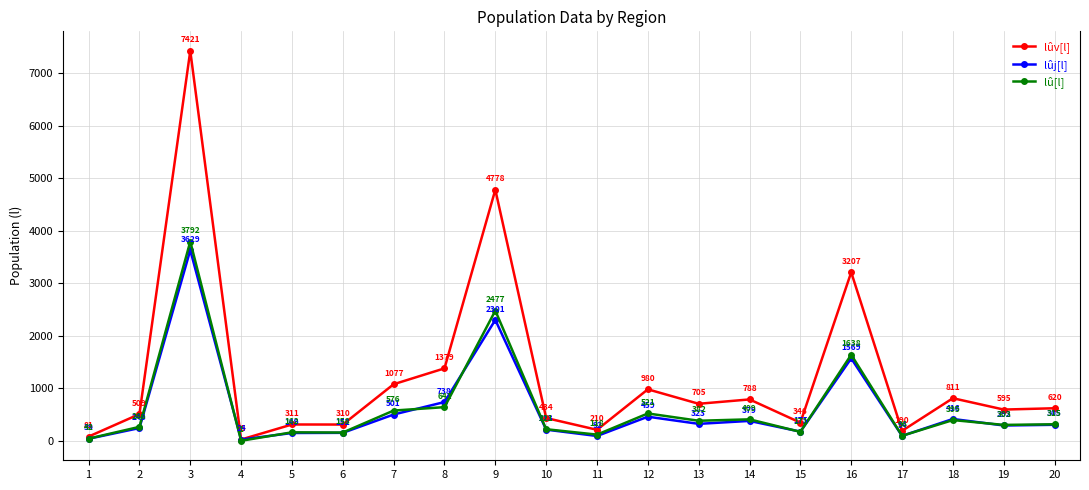

Which category has the lowest value in the lûj[l] series?

4